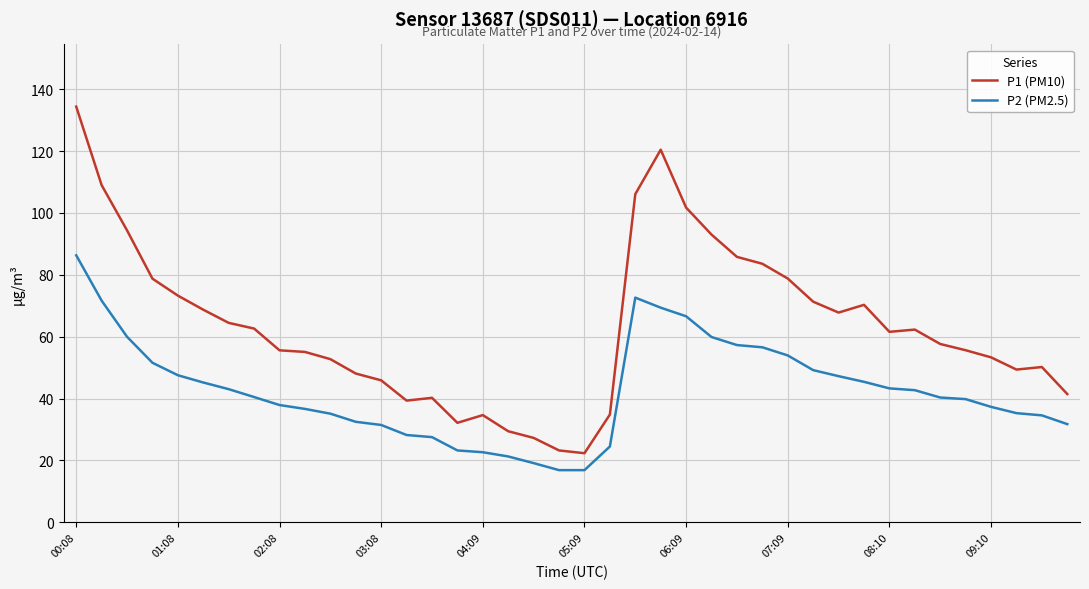

True or false: P2 (PM2.5) and P1 (PM10) cross at least once.

False